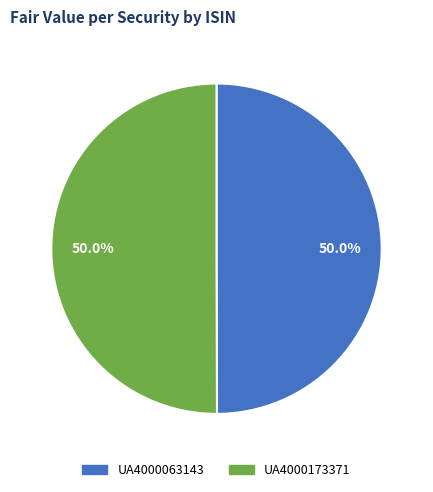

To the nearest percent, what is the combined percentage of UA4000063143 and UA4000173371?

100%